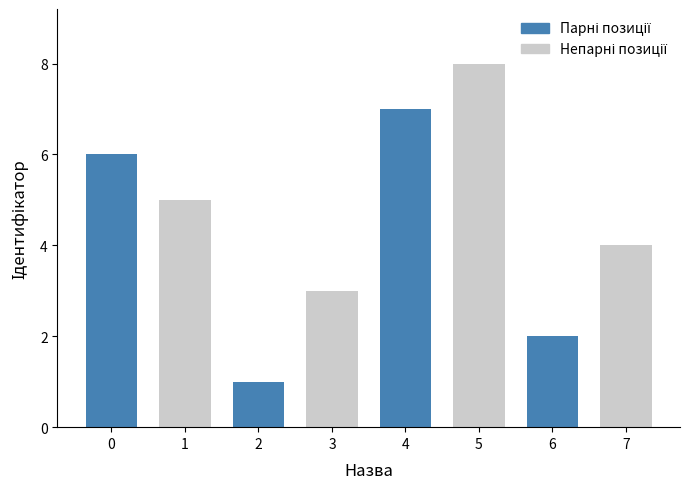

What is the value of the 7th bar from the left?

2